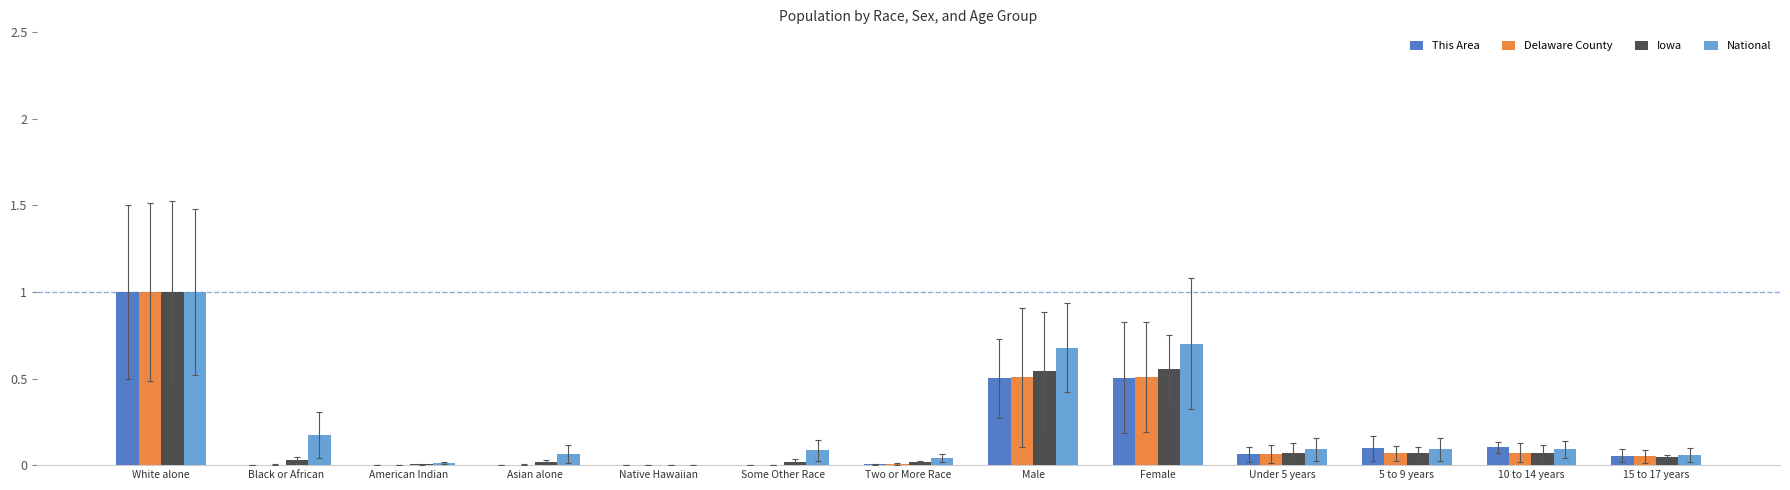

What are all the series names shown in the legend?

This Area, Delaware County, Iowa, National